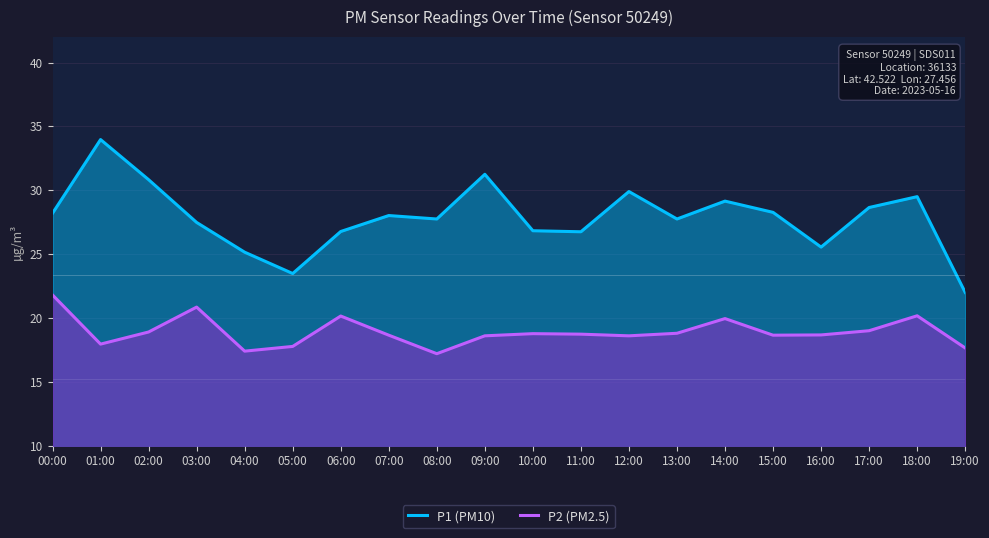

In P1 (PM10), how many points are higher than both neighbors (excluding endpoints)?

6